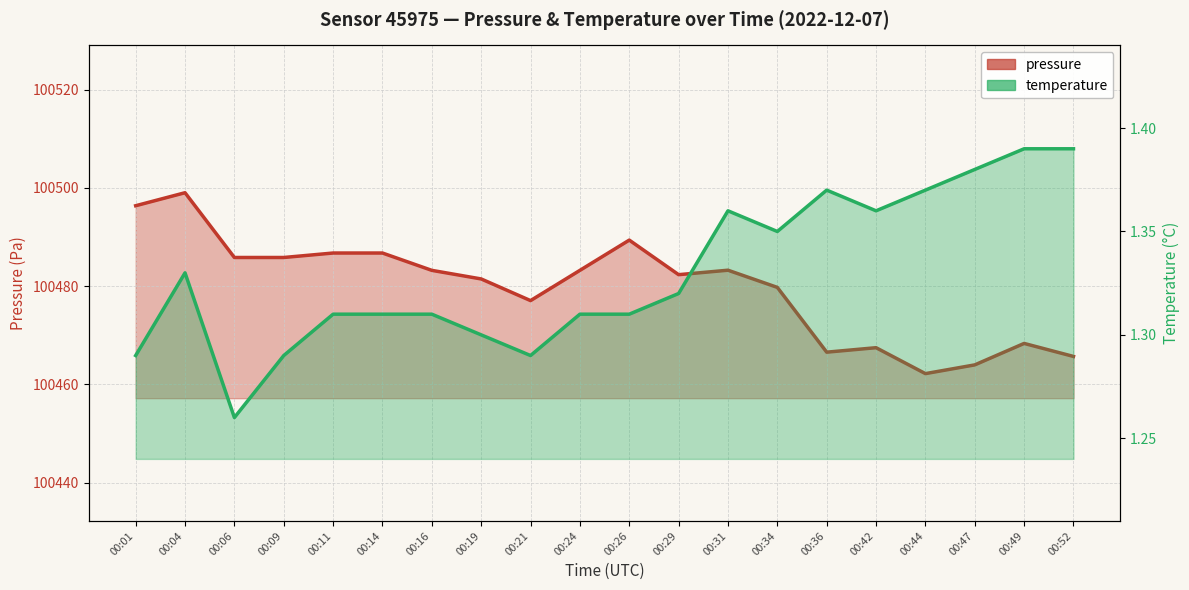

Rank the categories by pressure value from lowest to highest.

00:44, 00:47, 00:52, 00:36, 00:42, 00:49, 00:21, 00:34, 00:19, 00:29, 00:16, 00:24, 00:31, 00:06, 00:09, 00:11, 00:14, 00:26, 00:01, 00:04